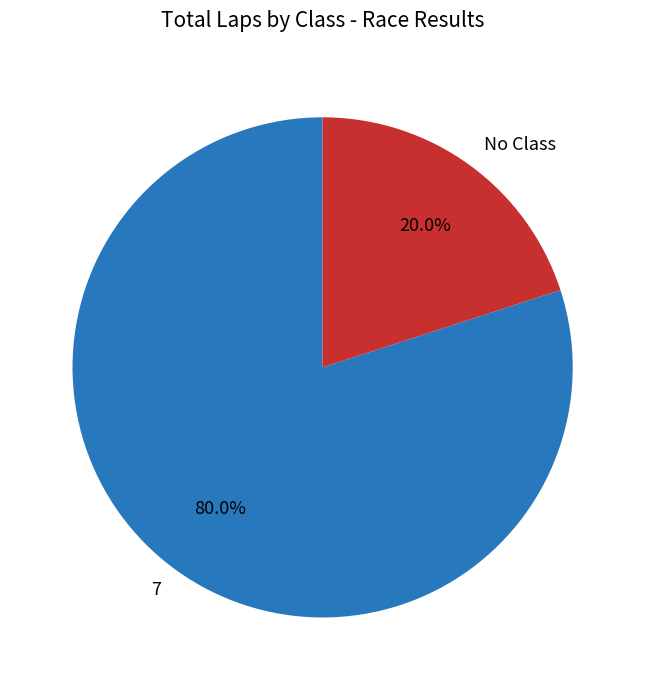

Do 7 and No Class together represent more than half of the pie?

Yes